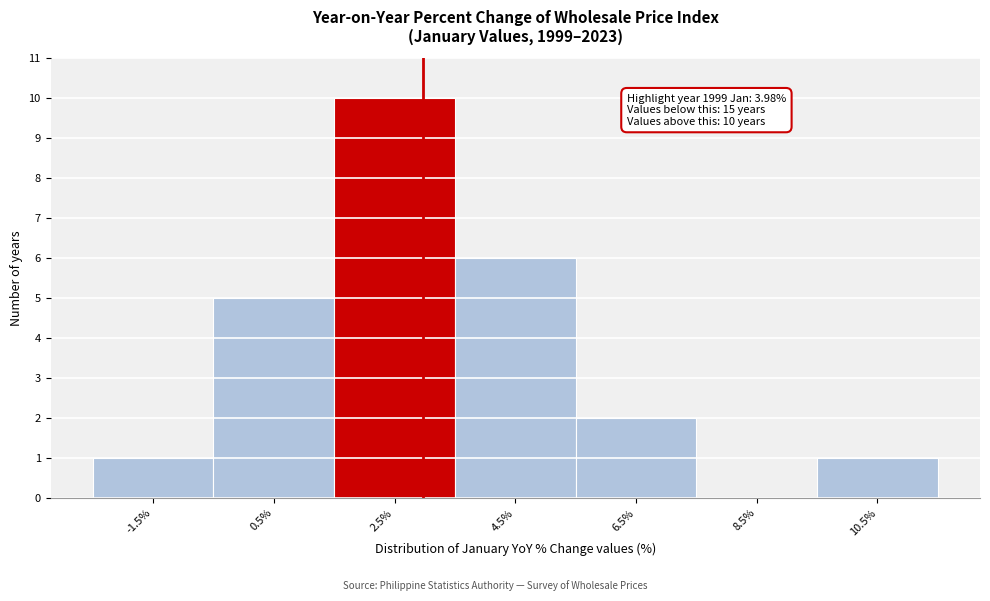

Reading left to right, what are all the values shown in this chart?

-1.5%=1	0.5%=5	2.5%=10	4.5%=6	6.5%=2	8.5%=0	10.5%=1